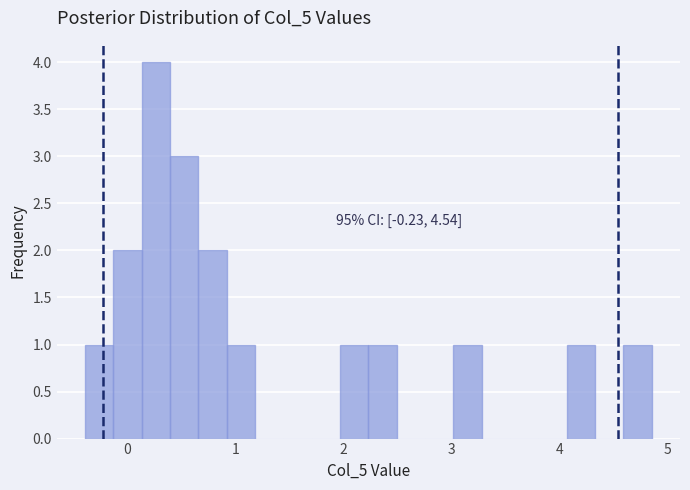

Around what value on the x-axis is the tallest bar? Give the approximate position of its centre, as read against the axis.

0.3